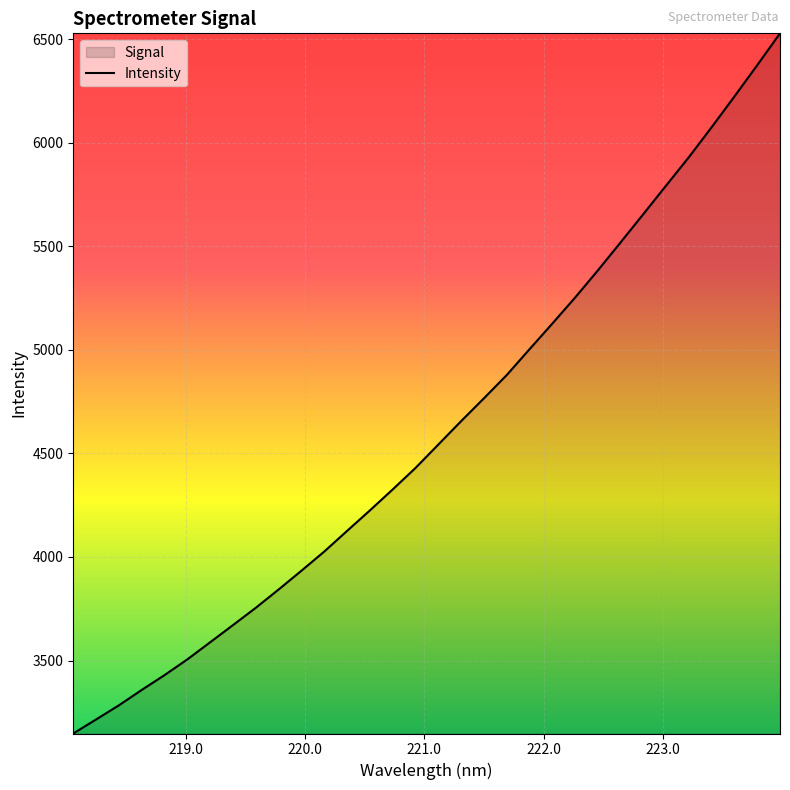

Reading left to right, list all the values displayed in this chart.

3147.5	3215.4	3283.6	3357.9	3429.5	3505.6	3588.3	3671.1	3754.7	3843.0	3933.7	4026.2	4125.9	4224.8	4326.0	4429.8	4542.7	4655.6	4765.9	4878.0	5002.9	5126.5	5252.2	5383.4	5519.1	5655.9	5793.8	5931.0	6075.7	6224.0	6375.1	6528.7